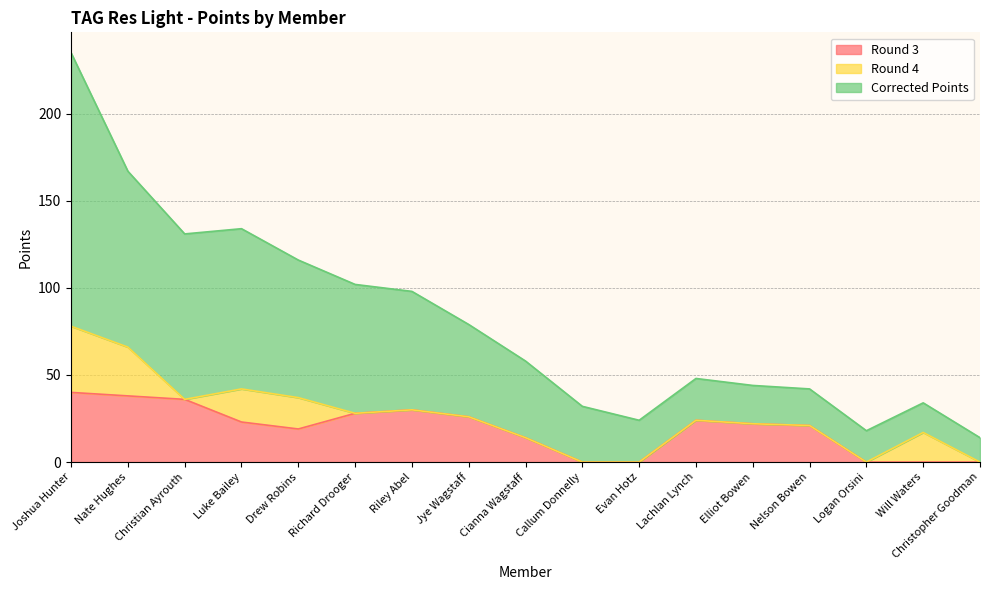

What is the total value across all series at Cianna Wagstaff?

58